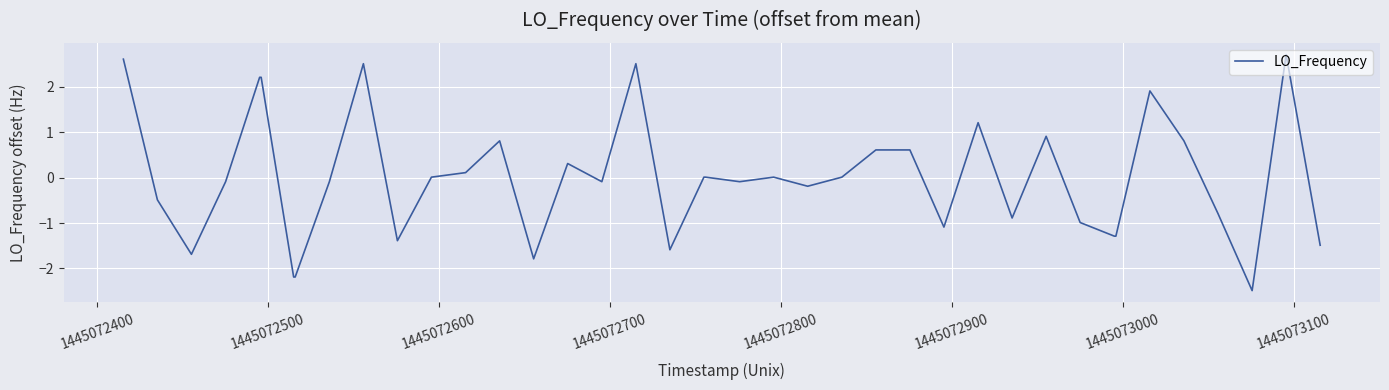

What is the smallest value displayed?

-2.5